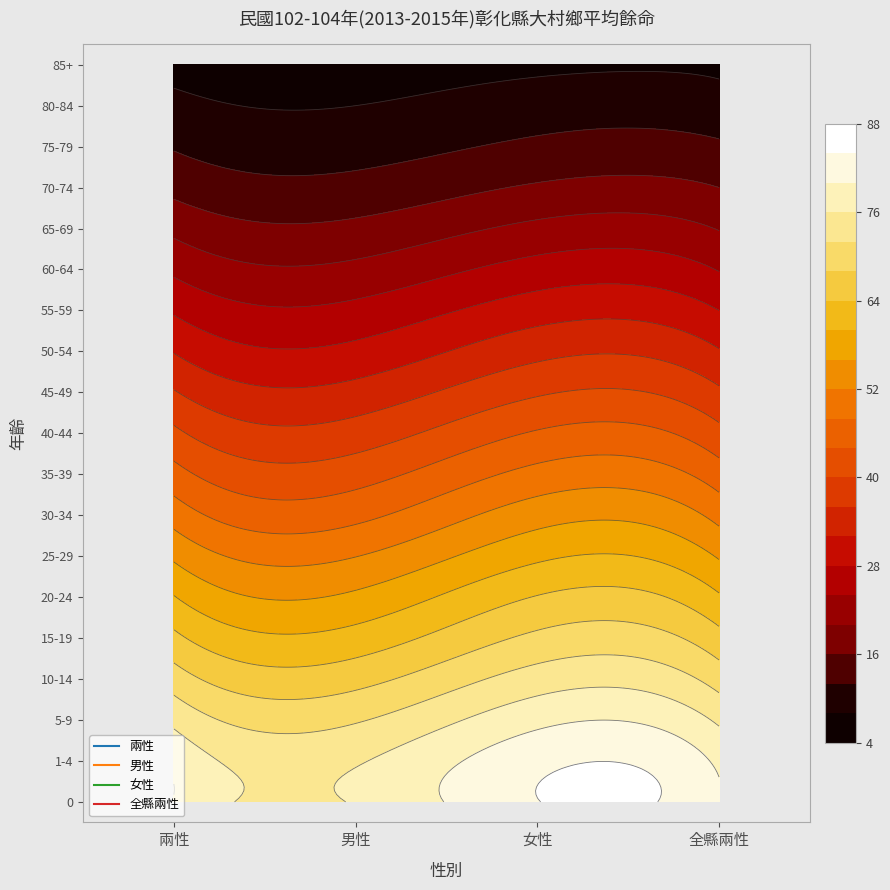

What is the average value of the 兩性 series?

42.2